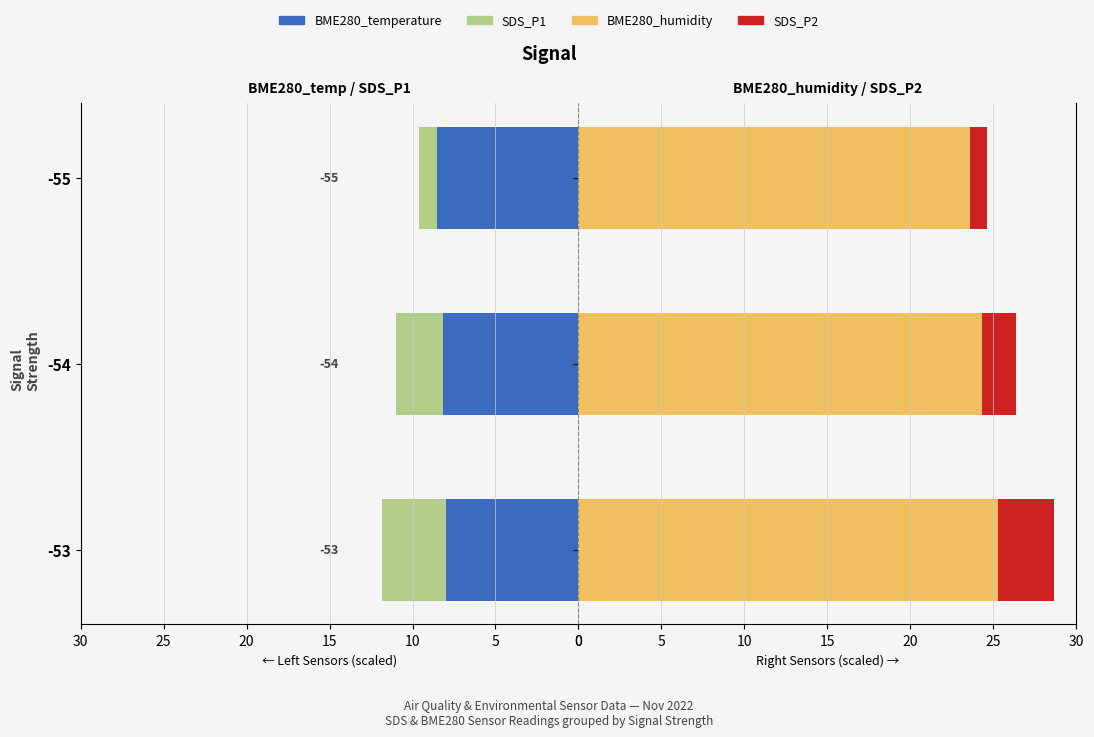

Which series has the largest total across all categories?

BME280_humidity